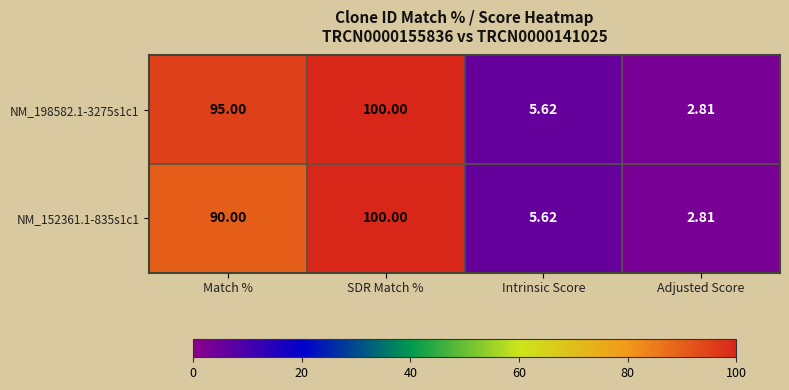

What is the minimum value shown in the chart?

2.8